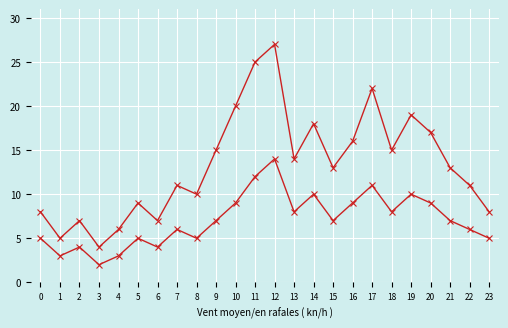

What is the smallest value displayed?

2